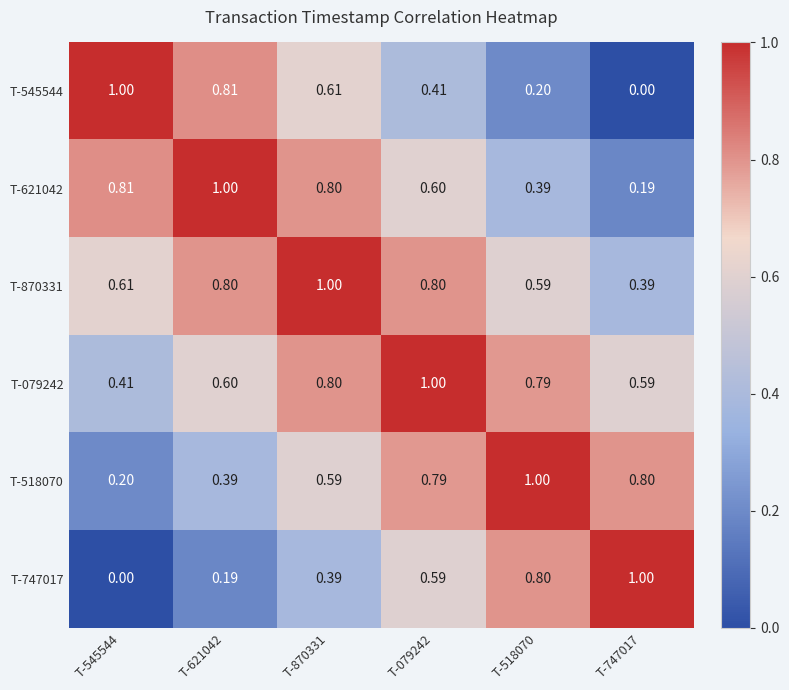

How many distinct data groups are displayed?

6